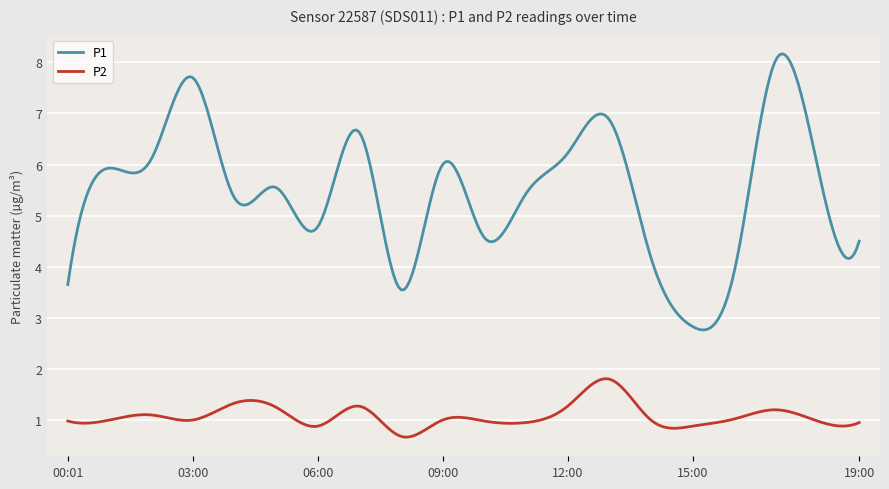

What is the lowest value of the P1 series?

2.8